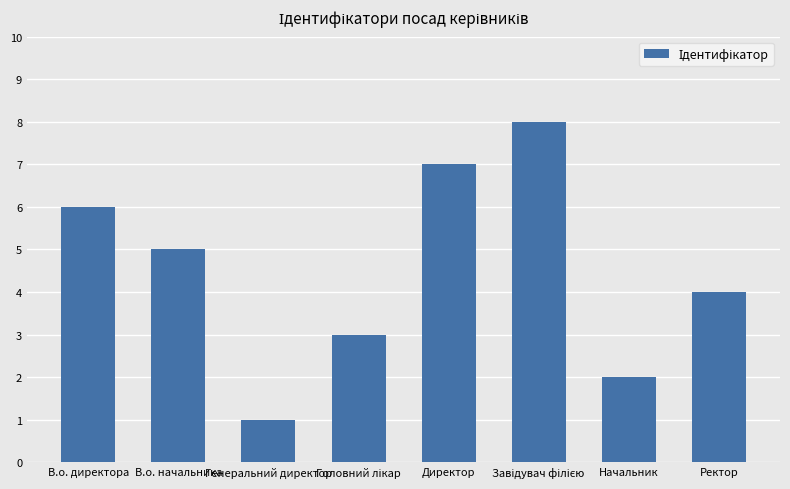

The chart shows a value of 4 at В.о. директора. True or false?

False